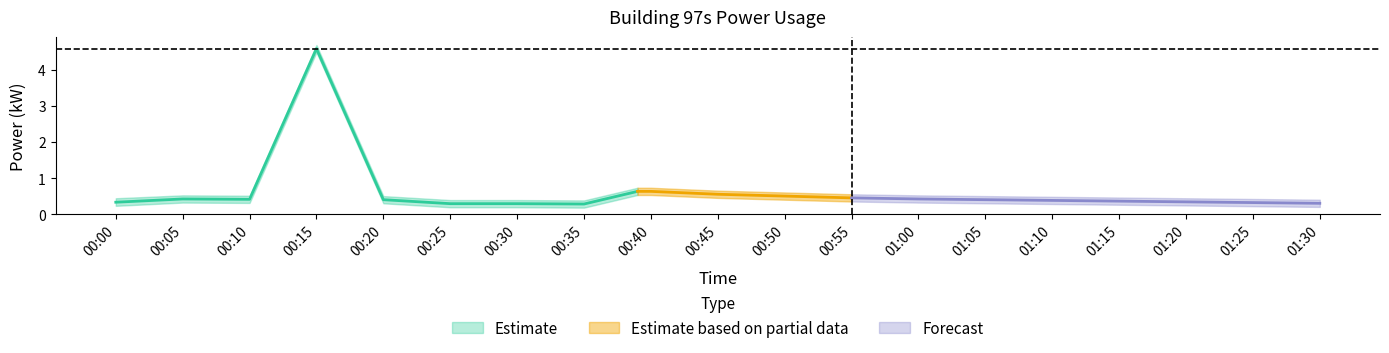

True or false: power_lower and power_upper cross at least once.

False